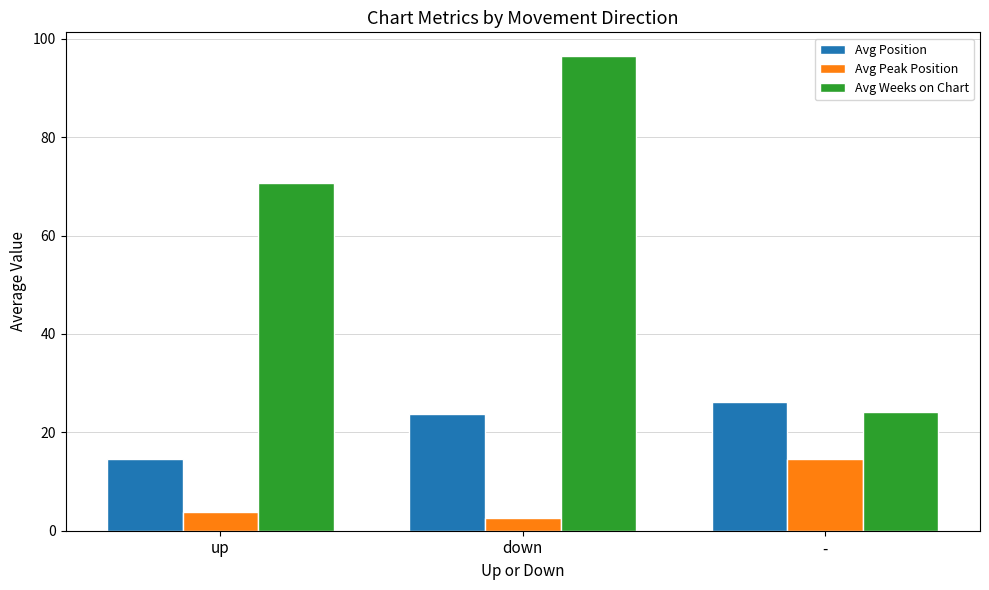

At which label does Avg Position reach its minimum?

up